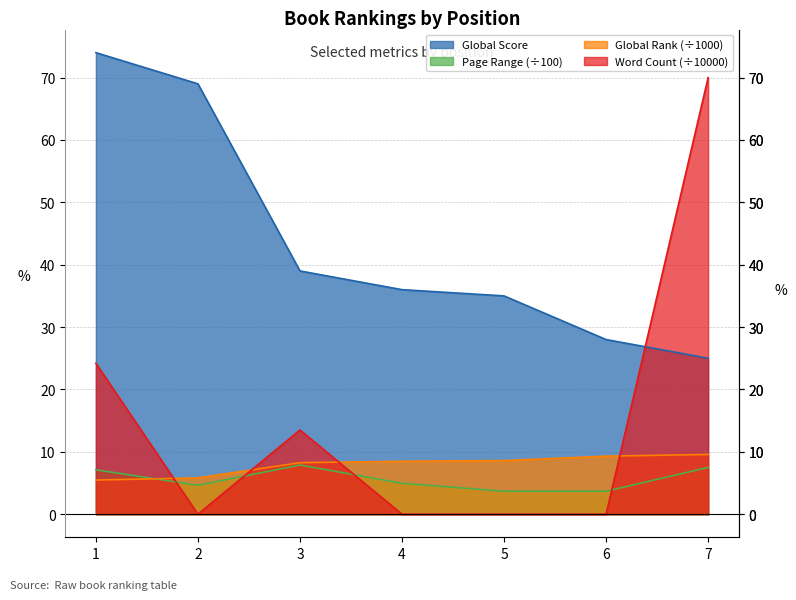

True or false: Word Count has more than 2 points higher than both neighbors.

False